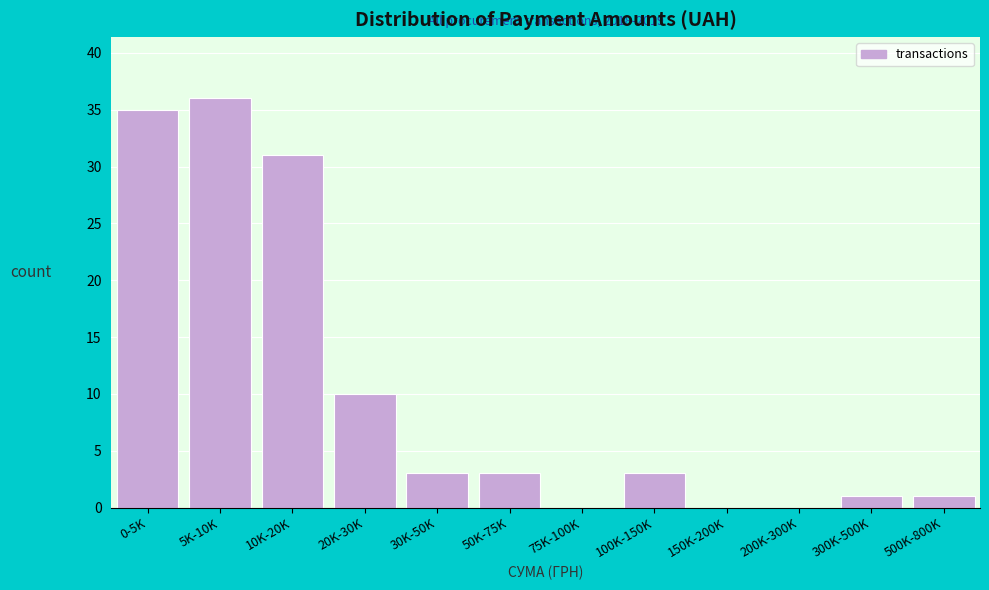

Reading right to left, what are all the values shown in this chart?

500K-800K=1	300K-500K=1	200K-300K=0	150K-200K=0	100K-150K=3	75K-100K=0	50K-75K=3	30K-50K=3	20K-30K=10	10K-20K=31	5K-10K=36	0-5K=35